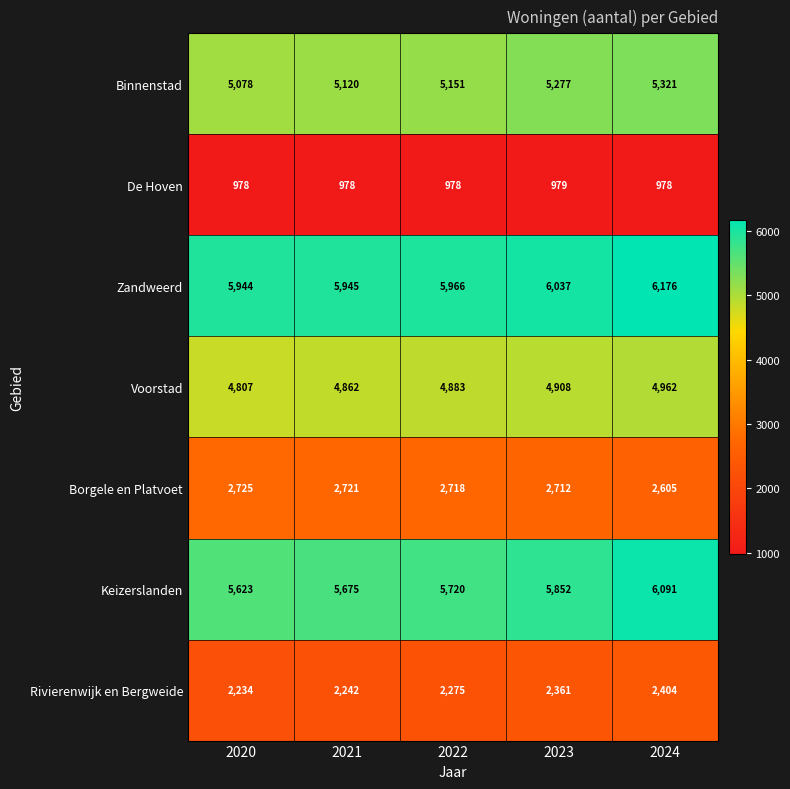

What is the highest value of the Zandweerd series?

6176